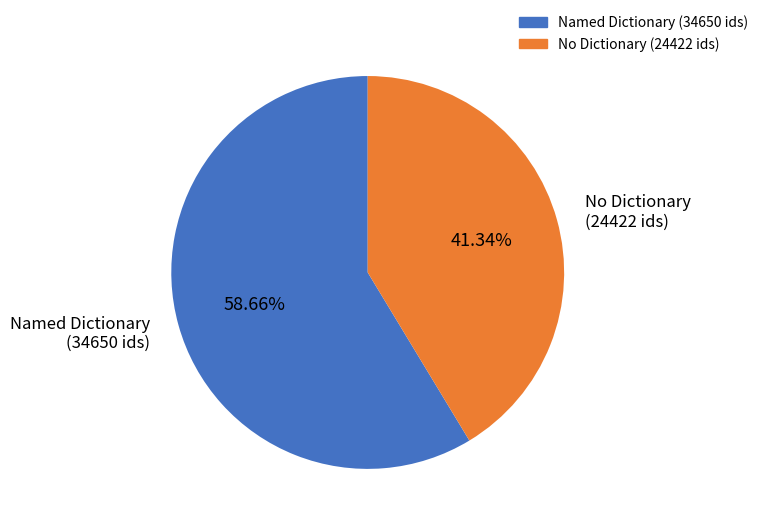

Is there a majority slice in this chart?

Yes